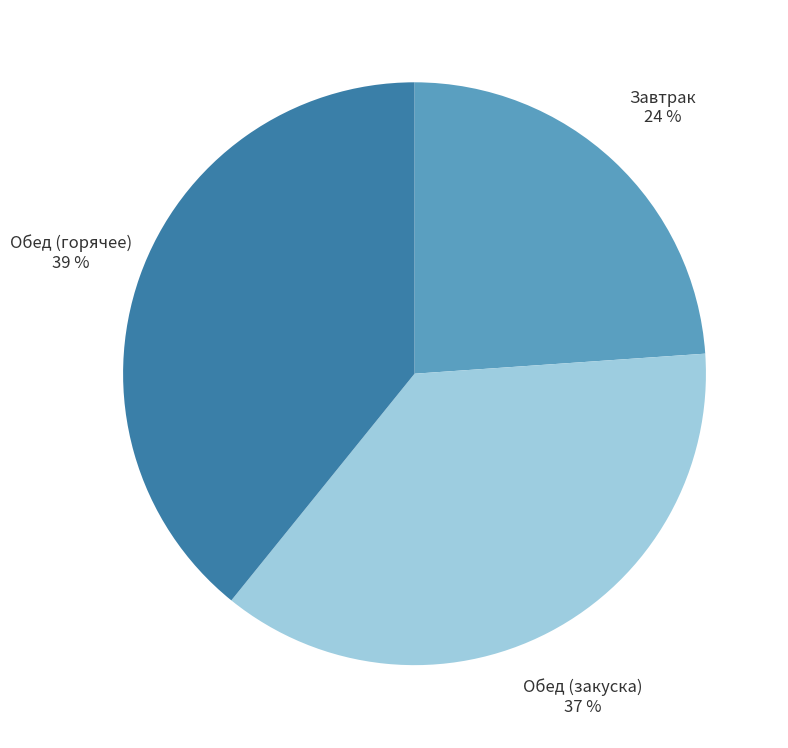

Do Обед (закуска) and Обед (горячее) together represent more than half of the pie?

Yes